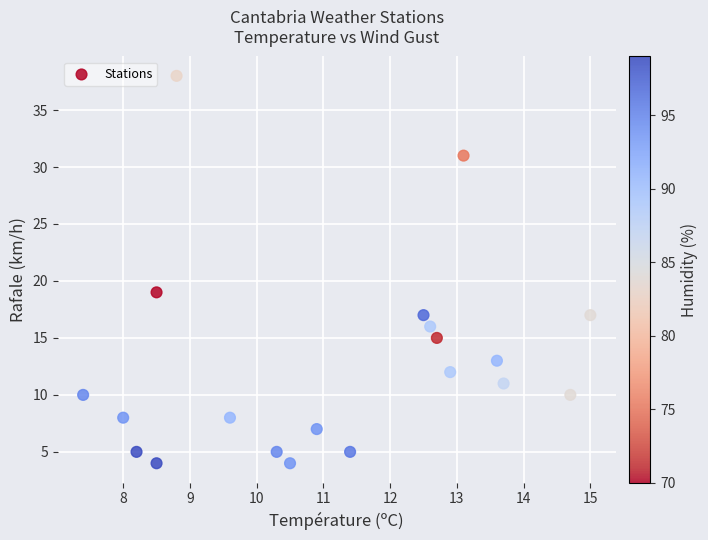

What Y value in the scatter plot is closest to 21?

19